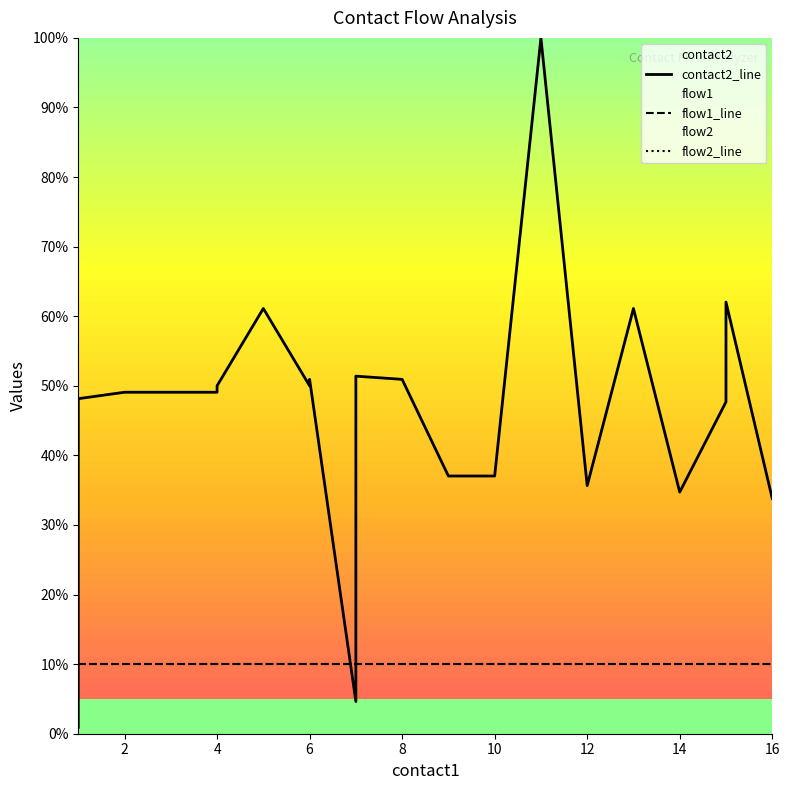

Does the chart have visible grid lines?

No